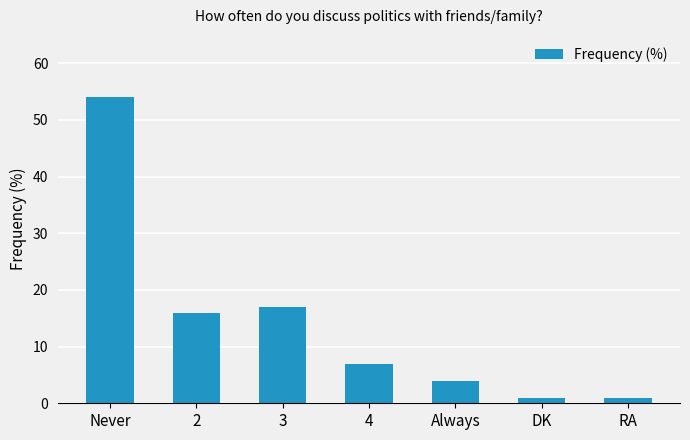

What is the ratio of the value at DK to the value at RA?

1.0